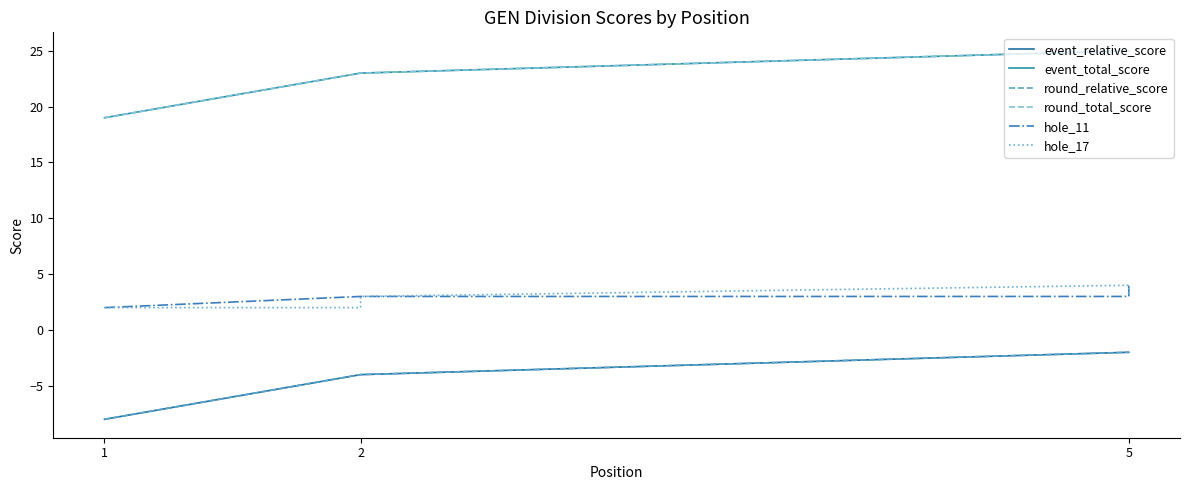

Which series has the widest spread of values?

event_relative_score